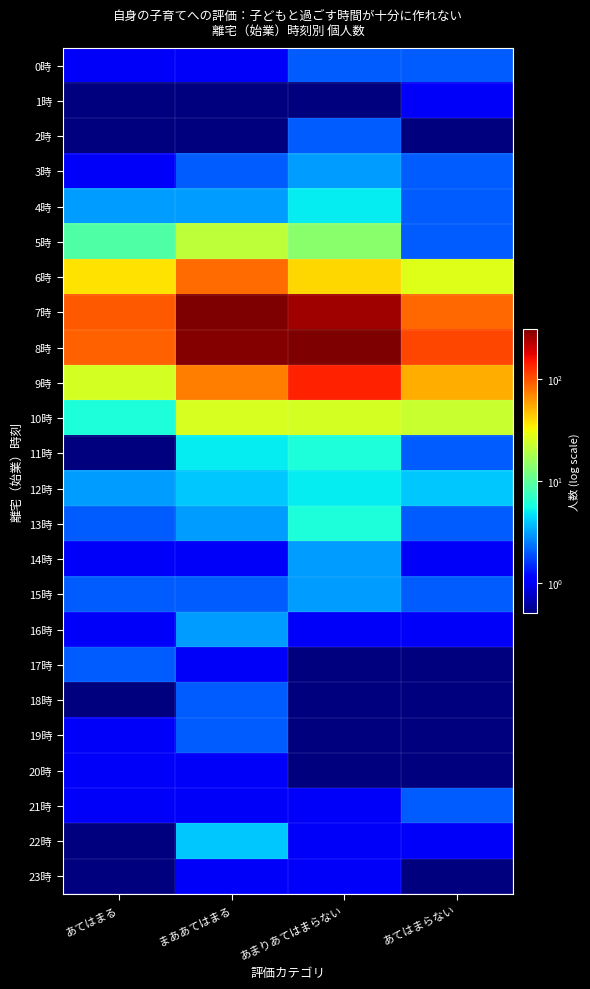

What is the total value across all series at あまりあてはまらない?

839.5